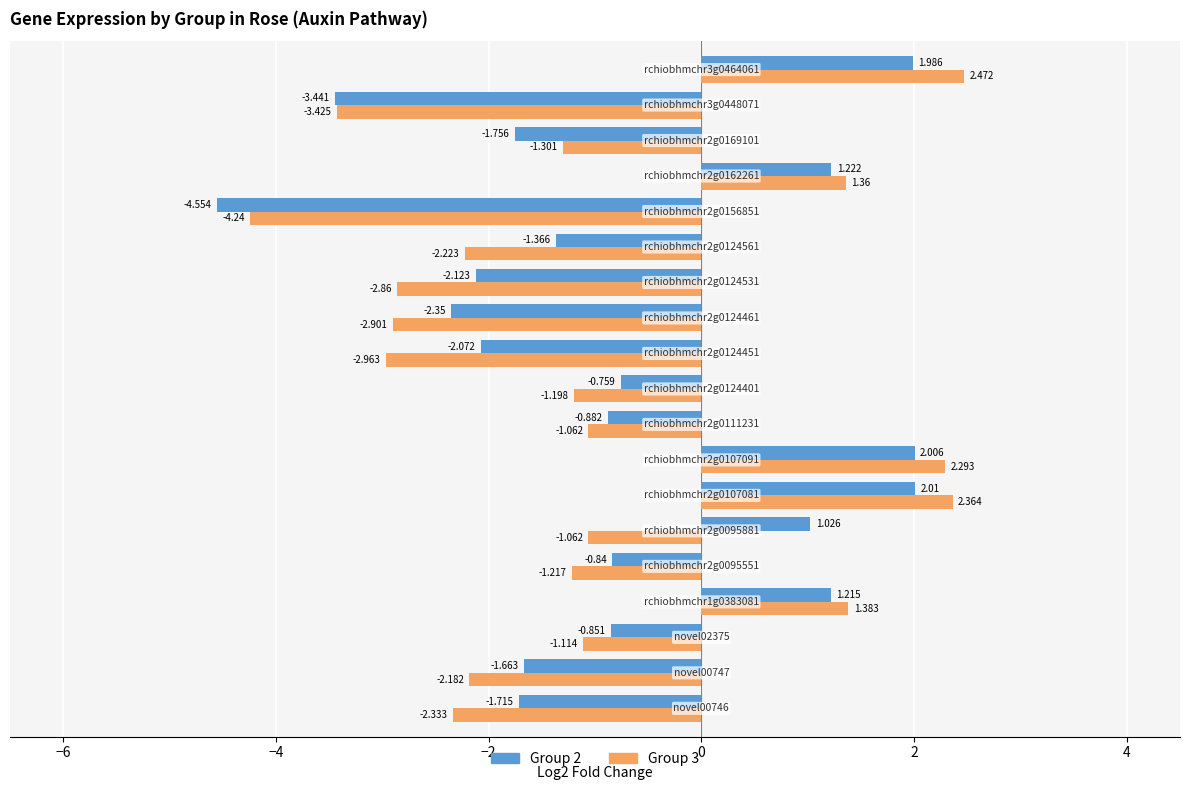

What are all the series names shown in the legend?

Group 2, Group 3